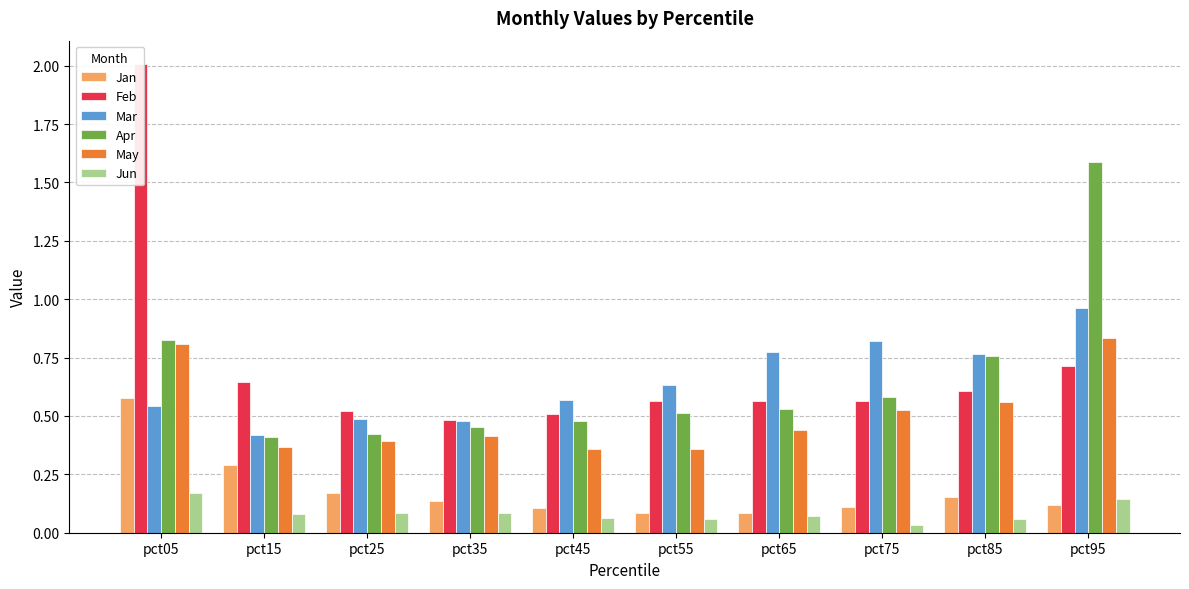

At pct85, list the series in order from smallest to largest.

Jun, Jan, May, Feb, Apr, Mar